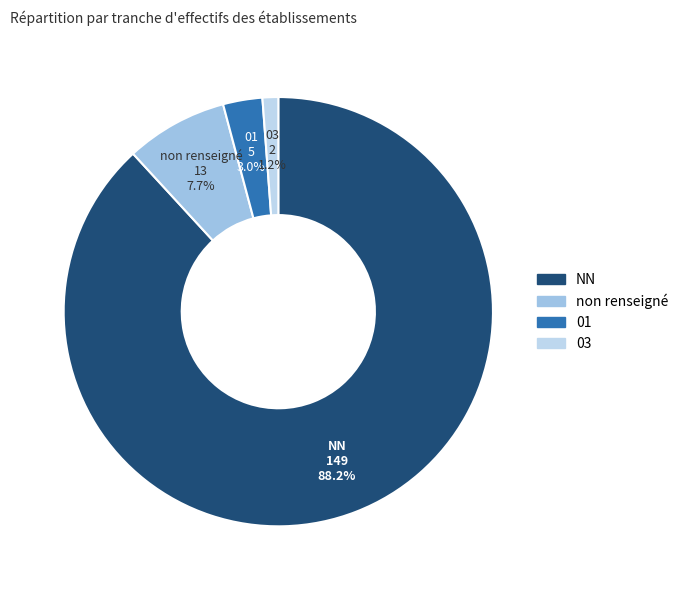

Which category has the smallest portion of the pie?

03